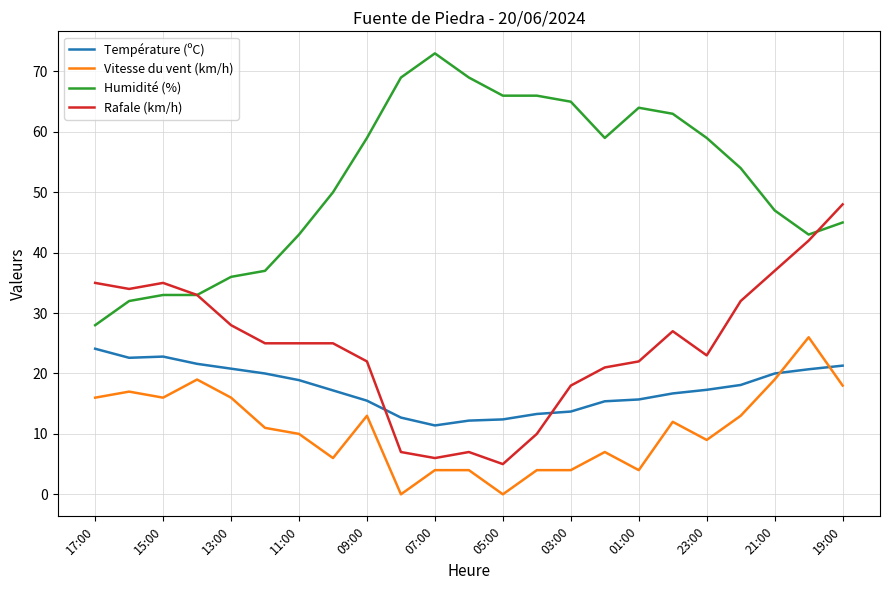

What is the lowest value of the Humidité (%) series?

28.0